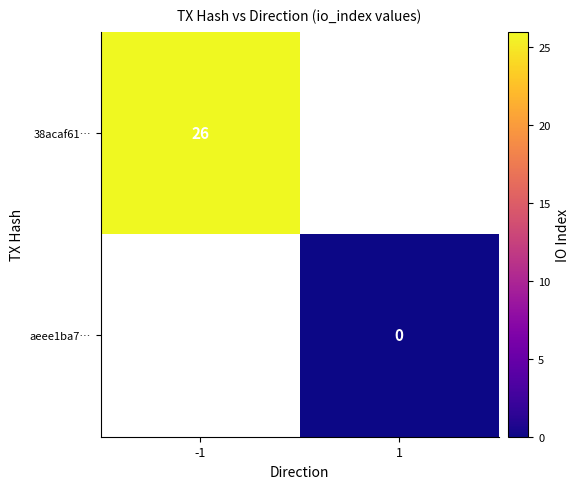

Is it true that 38acaf61… equals 13 at -1?

False